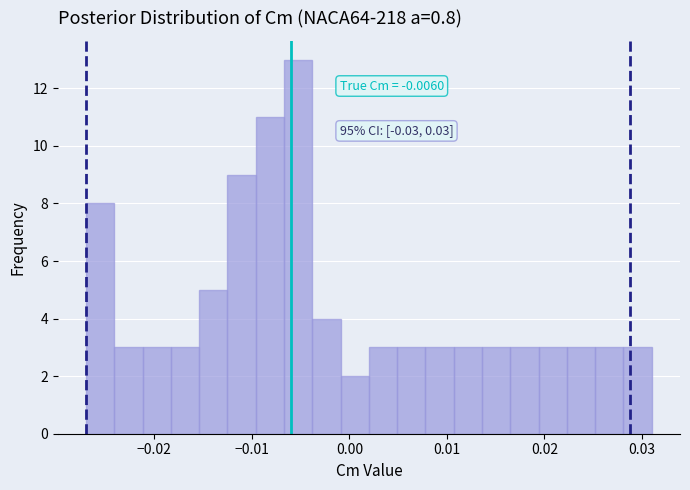

Around what value on the x-axis is the tallest bar? Give the approximate position of its centre, as read against the axis.

-0.005